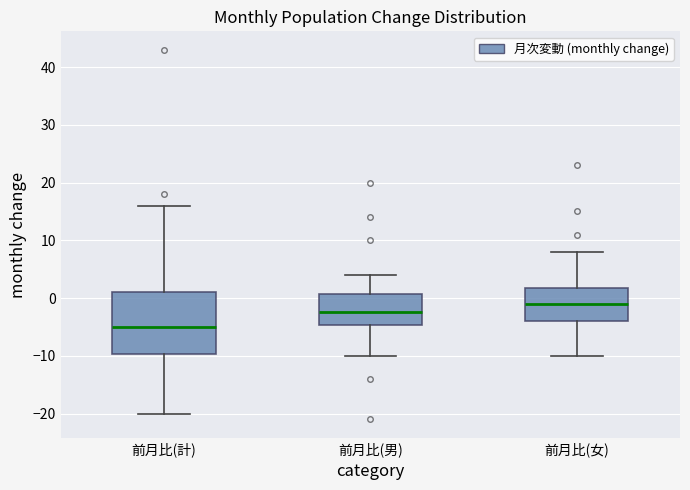

Which box is the tallest, from its lower edge to its upper edge?

前月比(計)